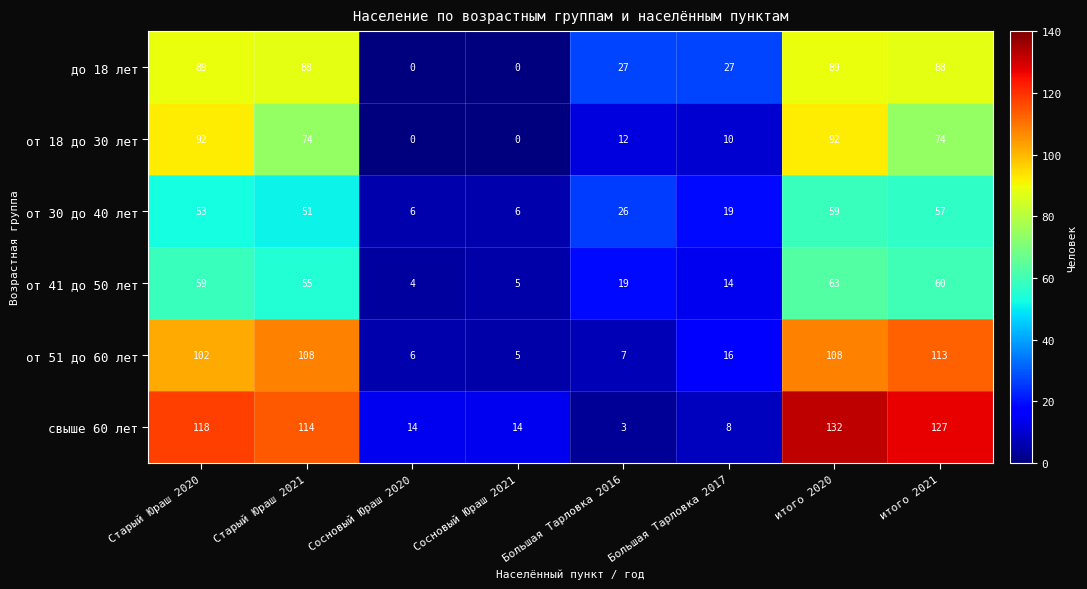

At which label does от 18 до 30 лет first exceed 74?

Старый Юраш 2020